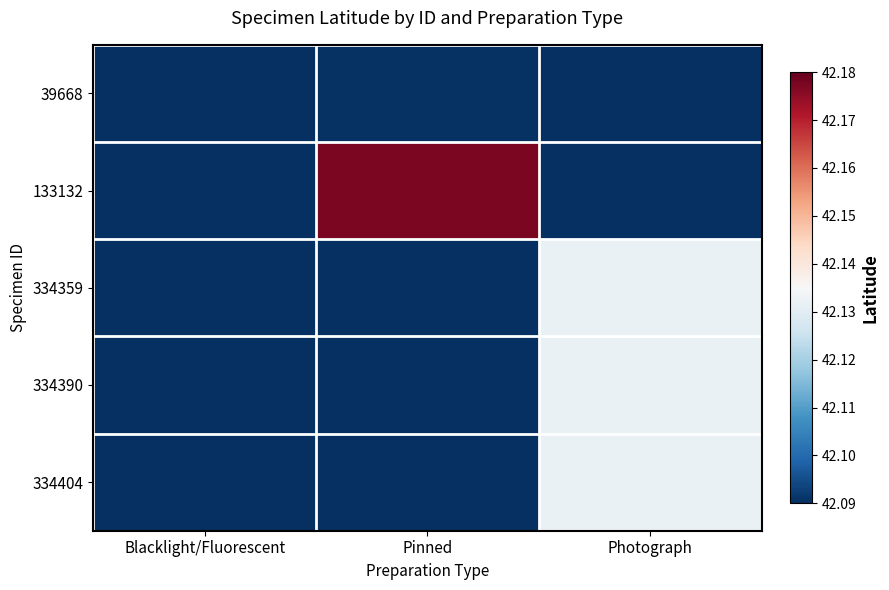

At Photograph, list the series in order from smallest to largest.

39668, 133132, 334359, 334390, 334404